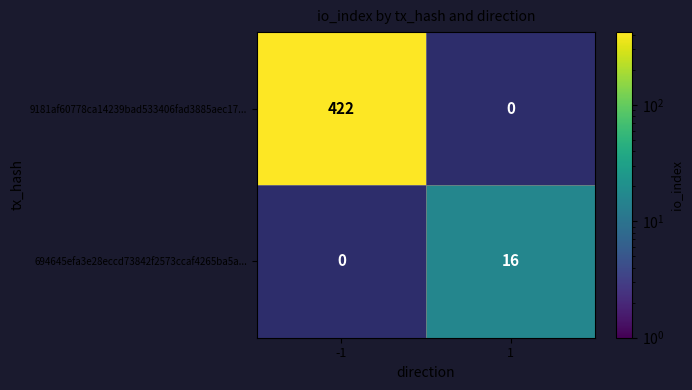

The value of 694645efa3e28eccd73842f2573ccaf4265ba5a... at -1 is 6. True or false?

False